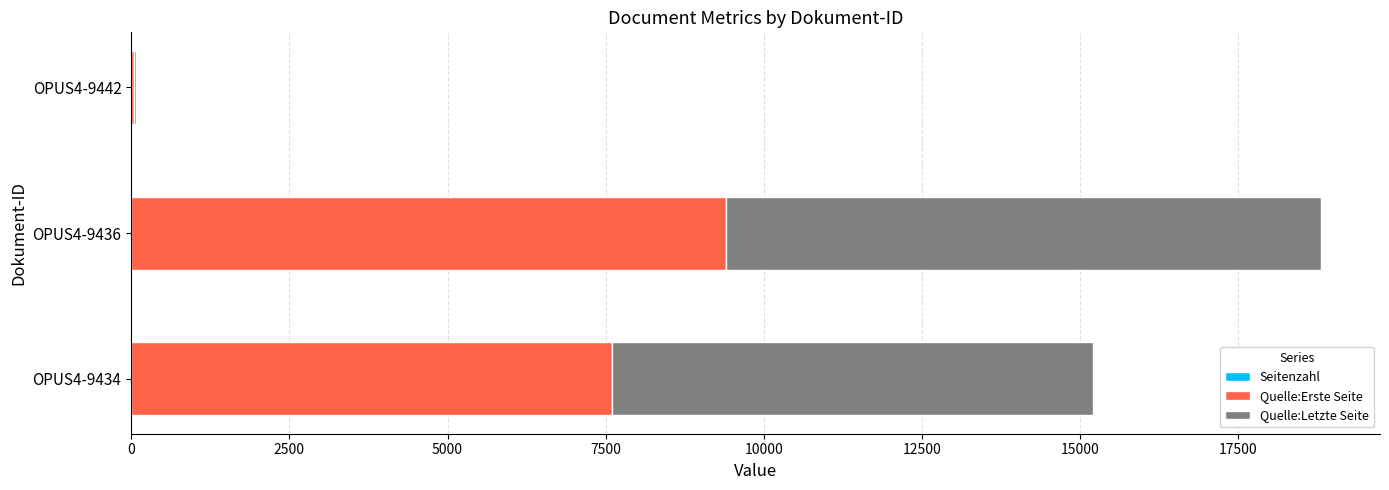

At which category is the sum across all series the highest?

OPUS4-9436